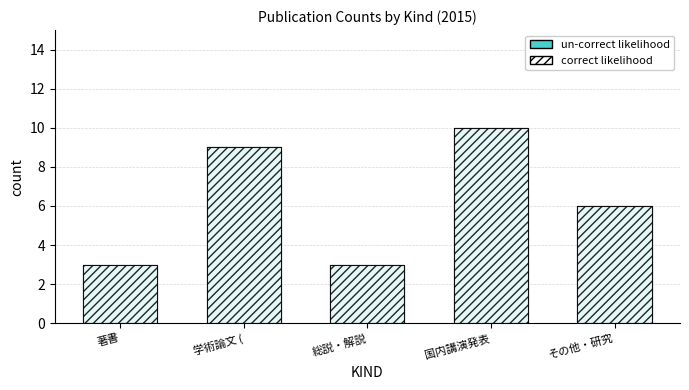

Which category has the lowest value in the un-correct likelihood series?

著書